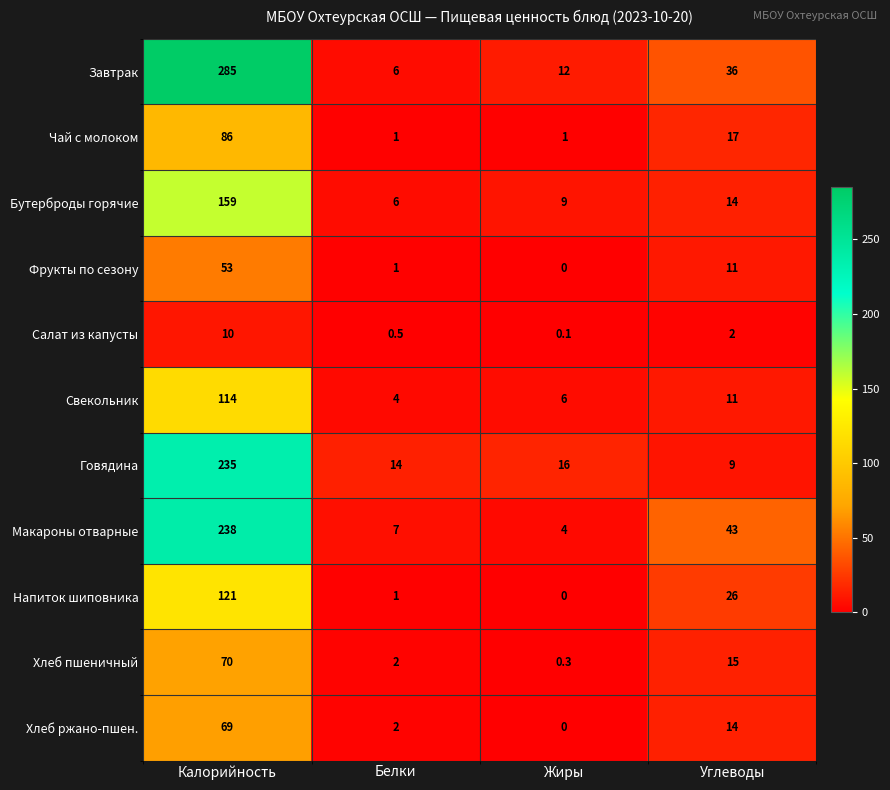

At which label is Чай с молоком closest to 43?

Углеводы